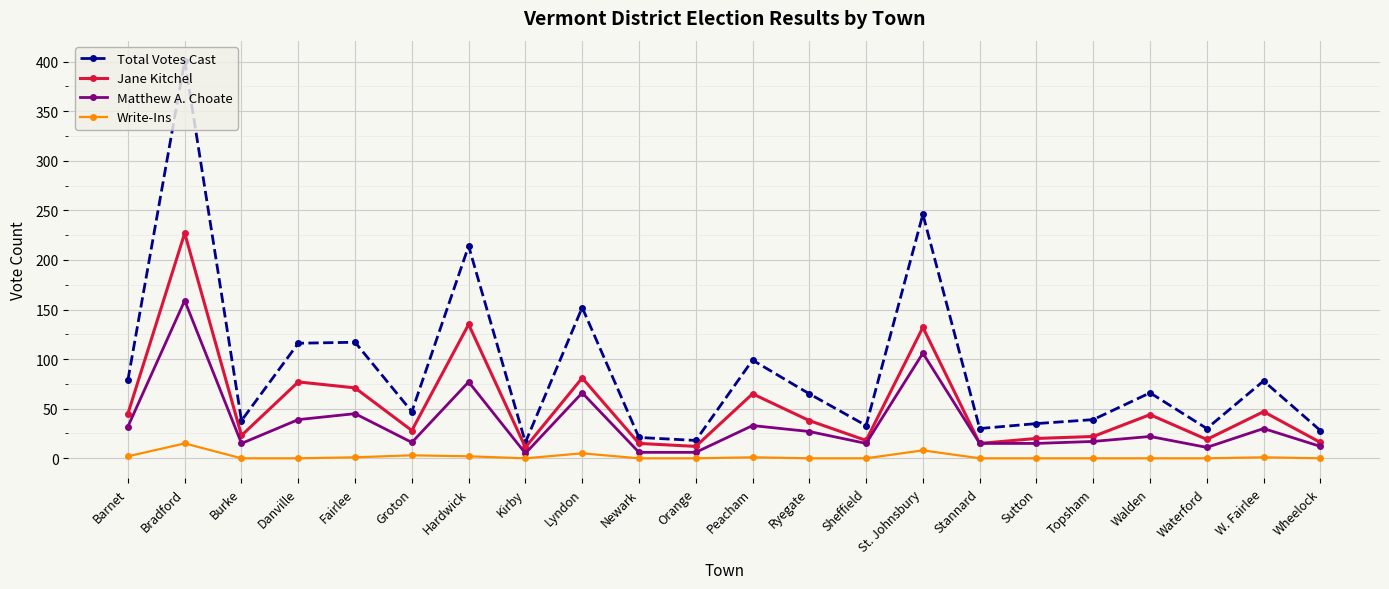

Is this an area chart (filled region under the line)?

No